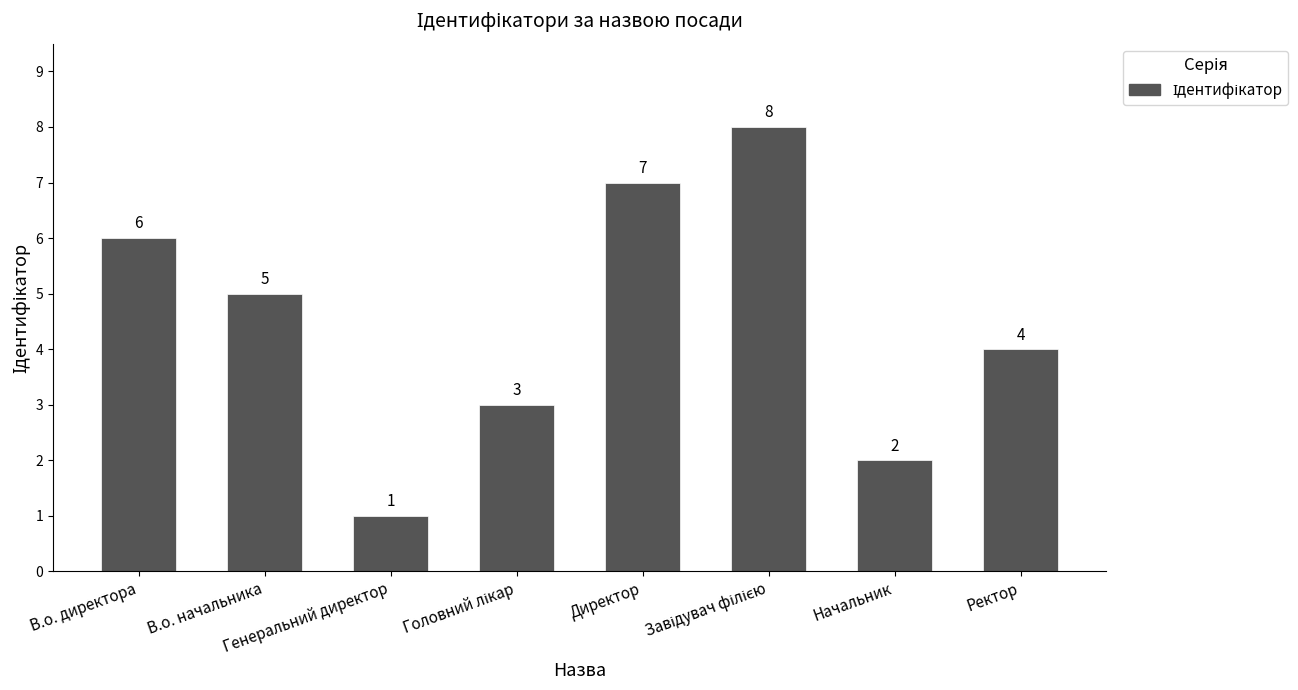

What is the greatest value displayed?

8